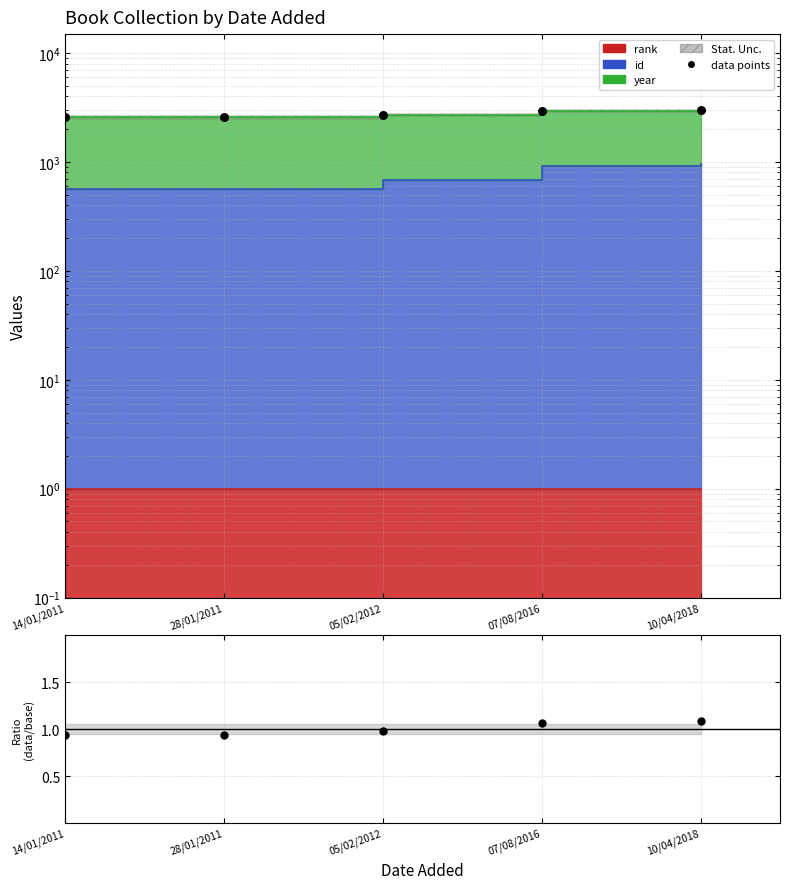

Approximately how many times larger is the value at 28/01/2011 compared to 05/02/2012?

1.0